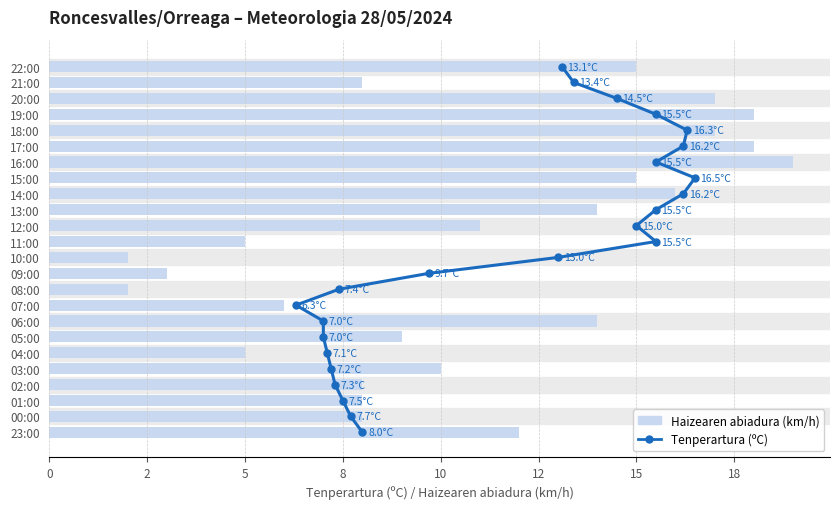

How many data points does each series have?

24